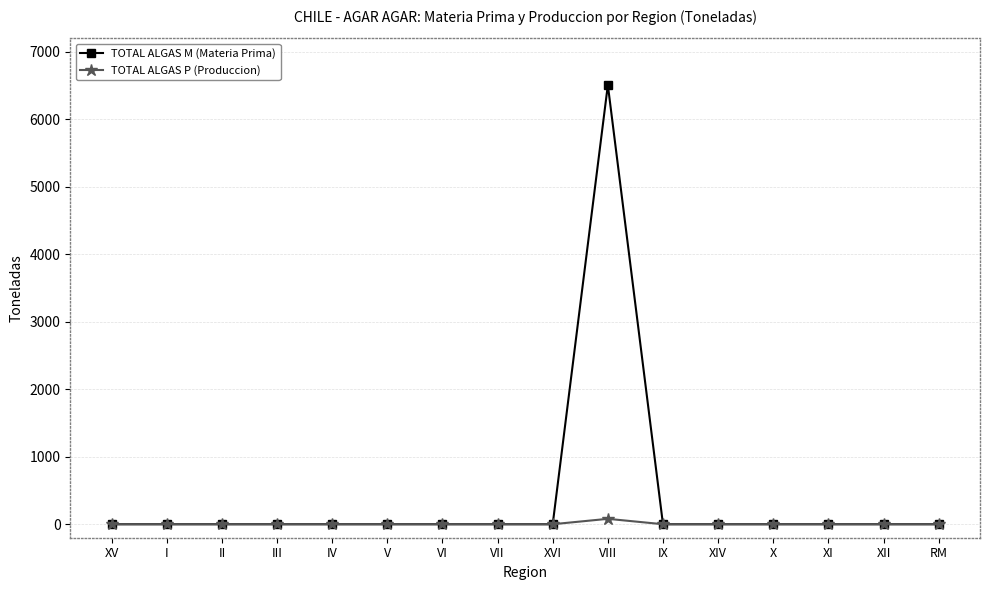

Which series has the largest range (max minus min)?

TOTAL ALGAS M (Materia Prima)